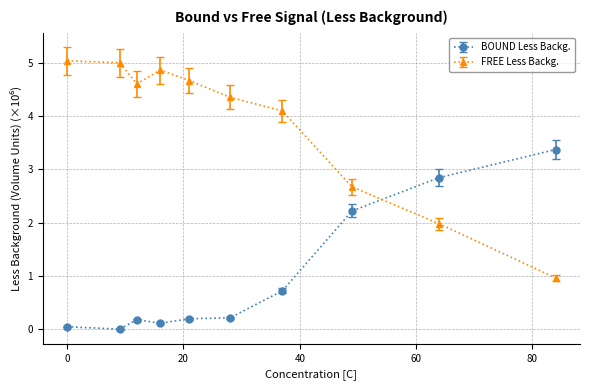

Which series has the widest spread of values?

FREE Less Backg.